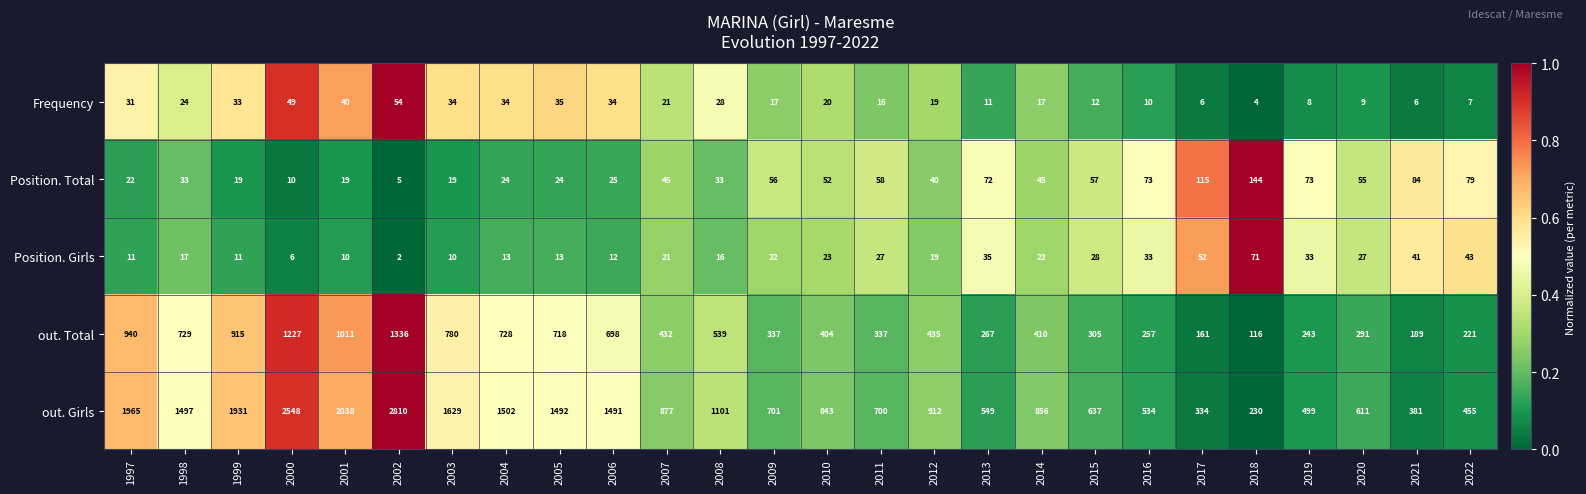

At 2020, list the series in order from largest to smallest.

out. Girls, out. Total, Position. Total, Position. Girls, Frequency